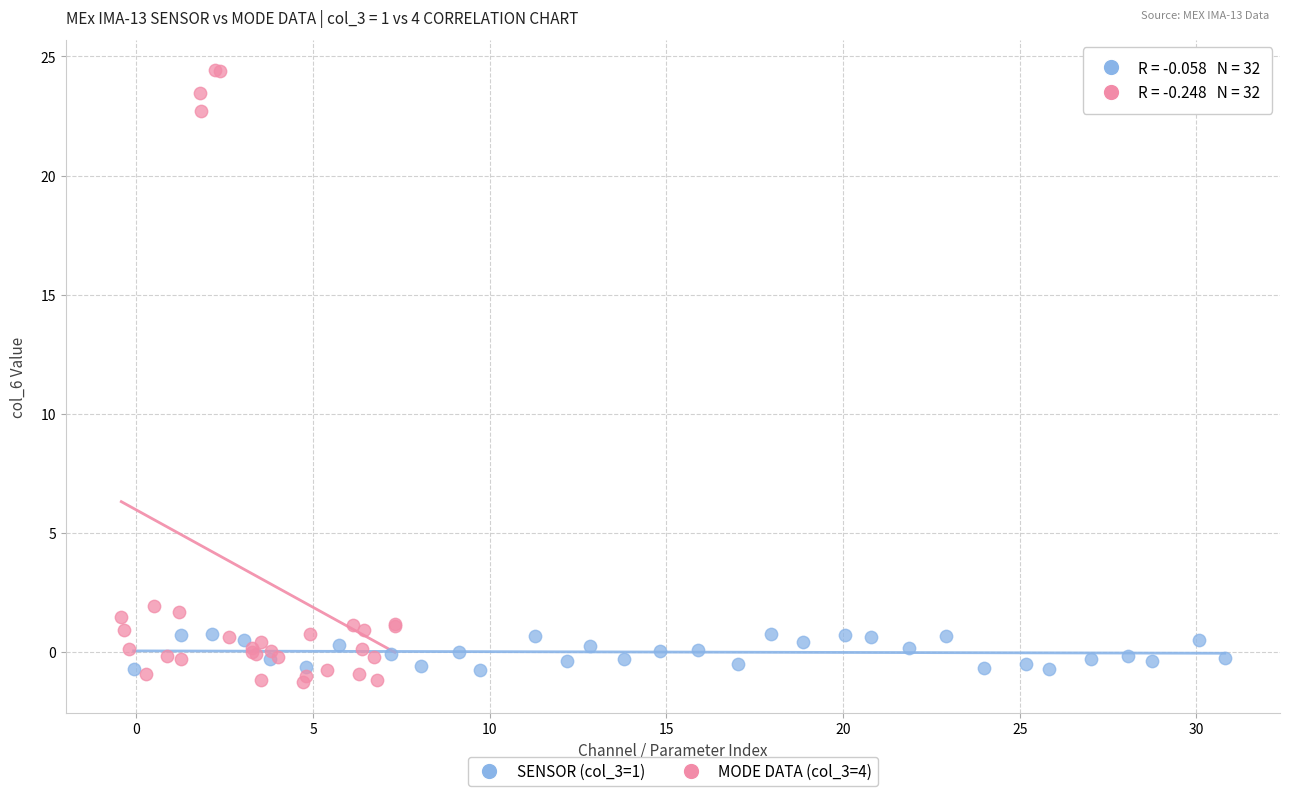

Which series has the widest spread of Y values?

MODE DATA (col_3=4)